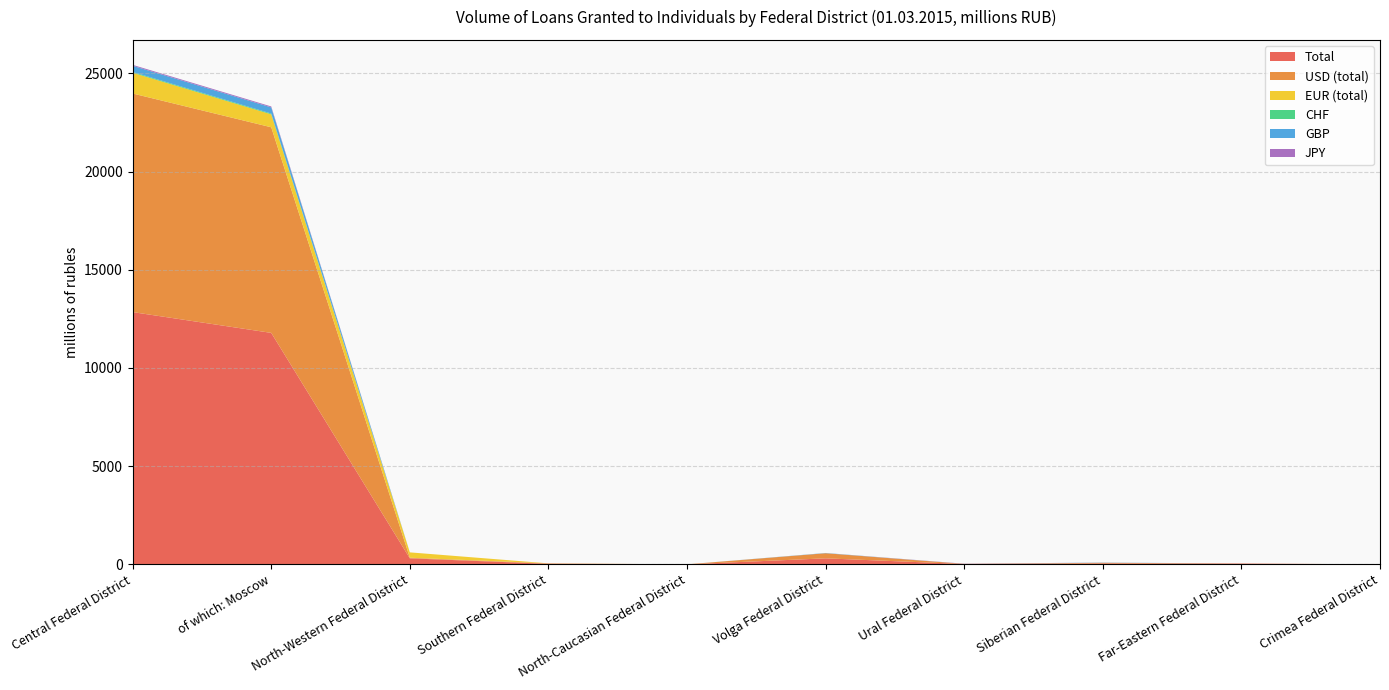

Reading right to left, transcribe all the data shown in this chart.

Total: Crimea Federal District=0	Far-Eastern Federal District=38	Siberian Federal District=47	Ural Federal District=16	Volga Federal District=305	North-Caucasian Federal District=0	Southern Federal District=26	North-Western Federal District=305	of which: Moscow=11784	Central Federal District=12843
USD (total): Crimea Federal District=0	Far-Eastern Federal District=6	Siberian Federal District=33	Ural Federal District=6	Volga Federal District=261	North-Caucasian Federal District=0	Southern Federal District=23	North-Western Federal District=32	of which: Moscow=10469	Central Federal District=11130
EUR (total): Crimea Federal District=0	Far-Eastern Federal District=0	Siberian Federal District=0	Ural Federal District=0	Volga Federal District=0	North-Caucasian Federal District=0	Southern Federal District=0	North-Western Federal District=272	of which: Moscow=659	Central Federal District=1057
CHF: Crimea Federal District=0	Far-Eastern Federal District=0	Siberian Federal District=0	Ural Federal District=0	Volga Federal District=0	North-Caucasian Federal District=0	Southern Federal District=0	North-Western Federal District=0	of which: Moscow=39	Central Federal District=39
GBP: Crimea Federal District=0	Far-Eastern Federal District=0	Siberian Federal District=10	Ural Federal District=0	Volga Federal District=12	North-Caucasian Federal District=0	Southern Federal District=0	North-Western Federal District=0	of which: Moscow=315	Central Federal District=315
JPY: Crimea Federal District=0	Far-Eastern Federal District=0	Siberian Federal District=0	Ural Federal District=10	Volga Federal District=0	North-Caucasian Federal District=0	Southern Federal District=0	North-Western Federal District=0	of which: Moscow=47	Central Federal District=47